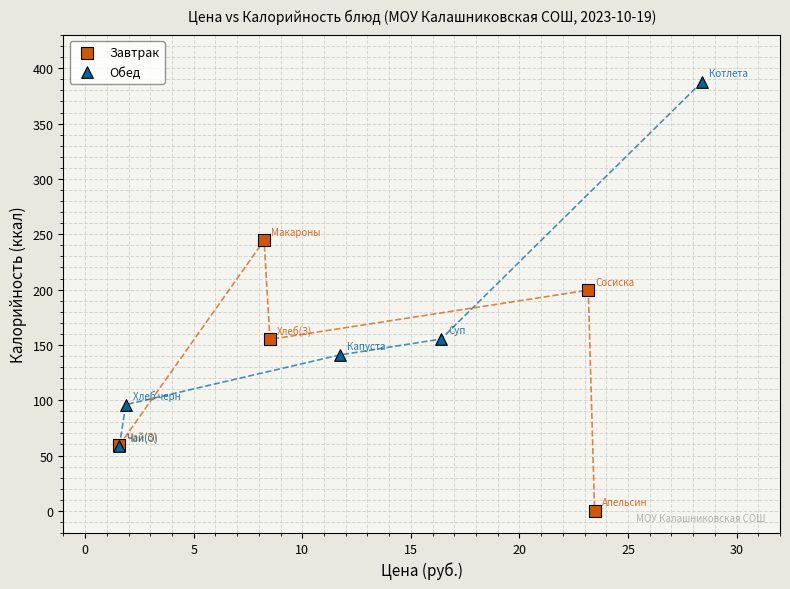

Which series contains the lowest Y value?

Завтрак